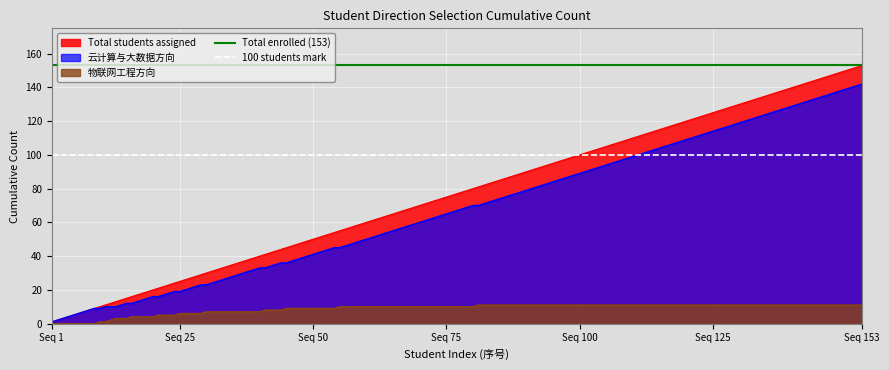

What is the maximum value for Total students assigned?

153